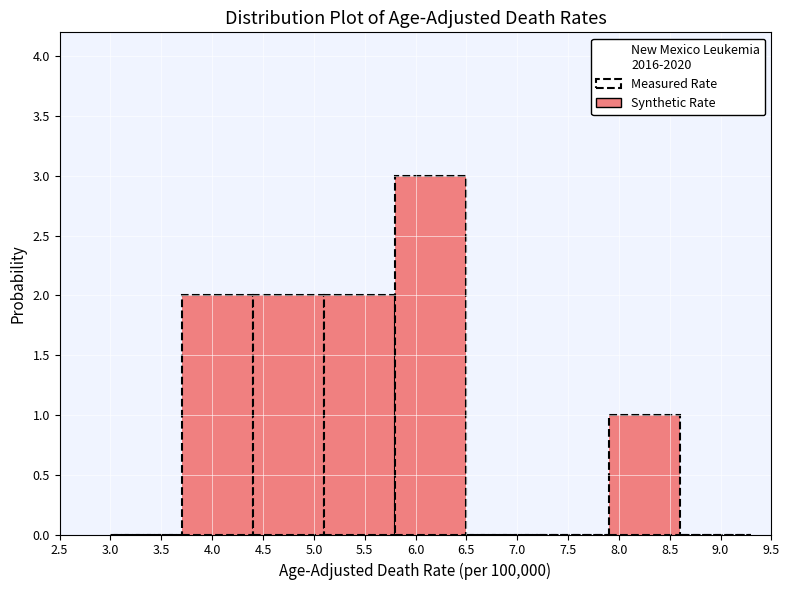

Reading left to right, list every bar in this chart as the range it spans on the x-axis followed by its height. The values are not printed on the chart, so give them approximately, as read against the axis.

3.0 to 3.7: 0
3.7 to 4.4: 2
4.4 to 5.1: 2
5.1 to 5.8: 2
5.8 to 6.5: 3
6.5 to 7.2: 0
7.2 to 7.9: 0
7.9 to 8.6: 1
8.6 to 9.3: 0